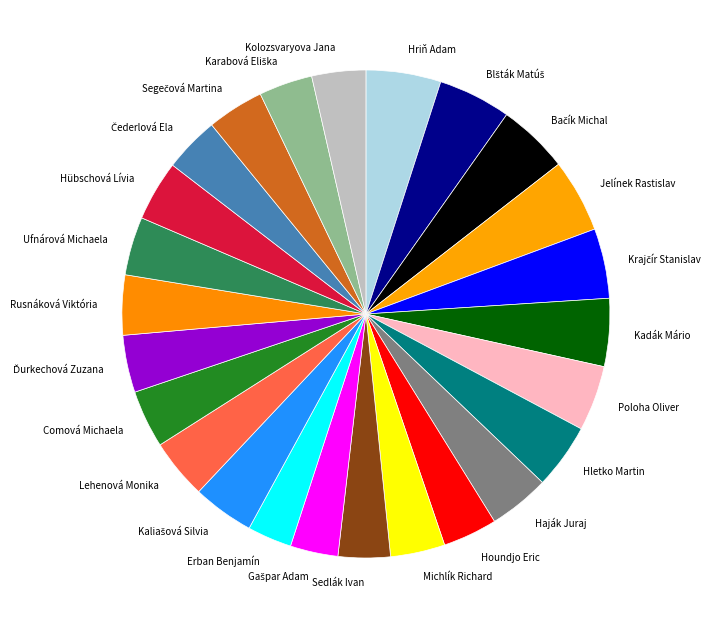

Does Hletko Martin represent more than half of the total?

No